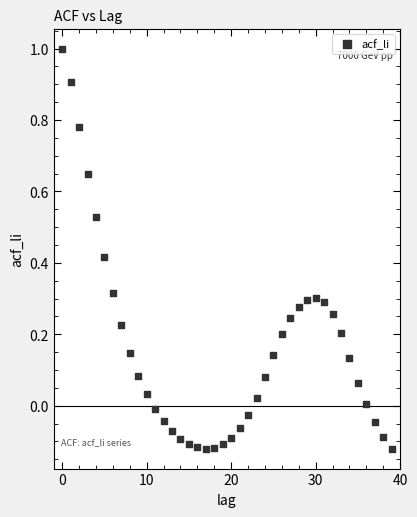

What is the range of Y values (max minus min)?

1.1